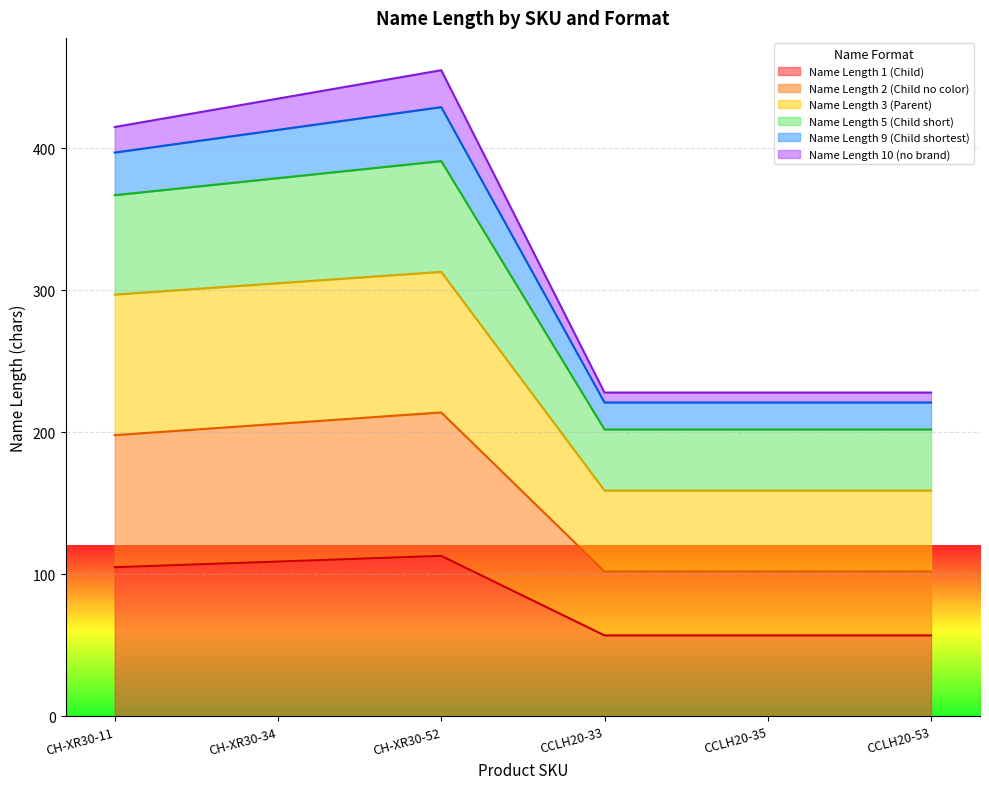

True or false: Name Length 2 (Child no color) has more than 2 points higher than both neighbors.

False